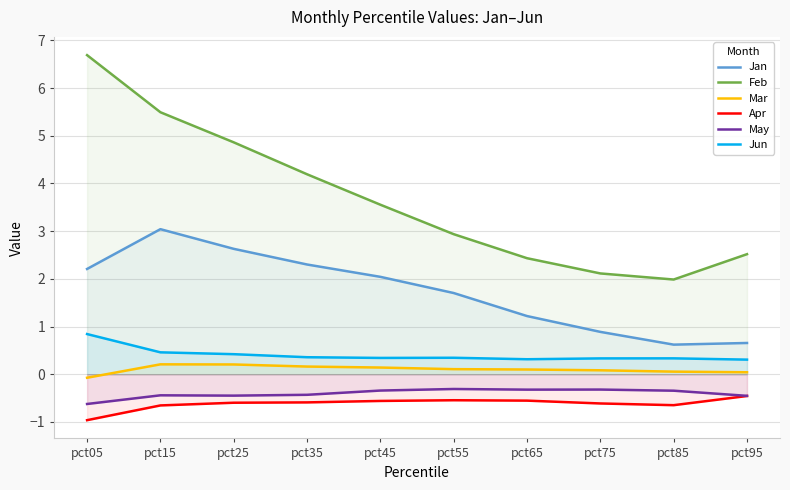

Where is the first local minimum for Jan?

pct85